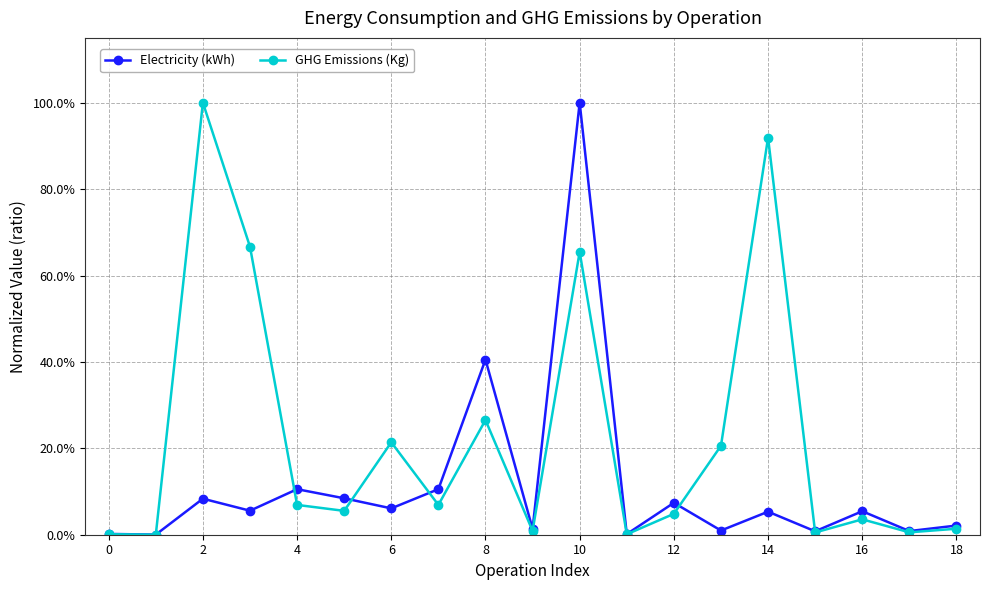

Does the chart have visible grid lines?

Yes